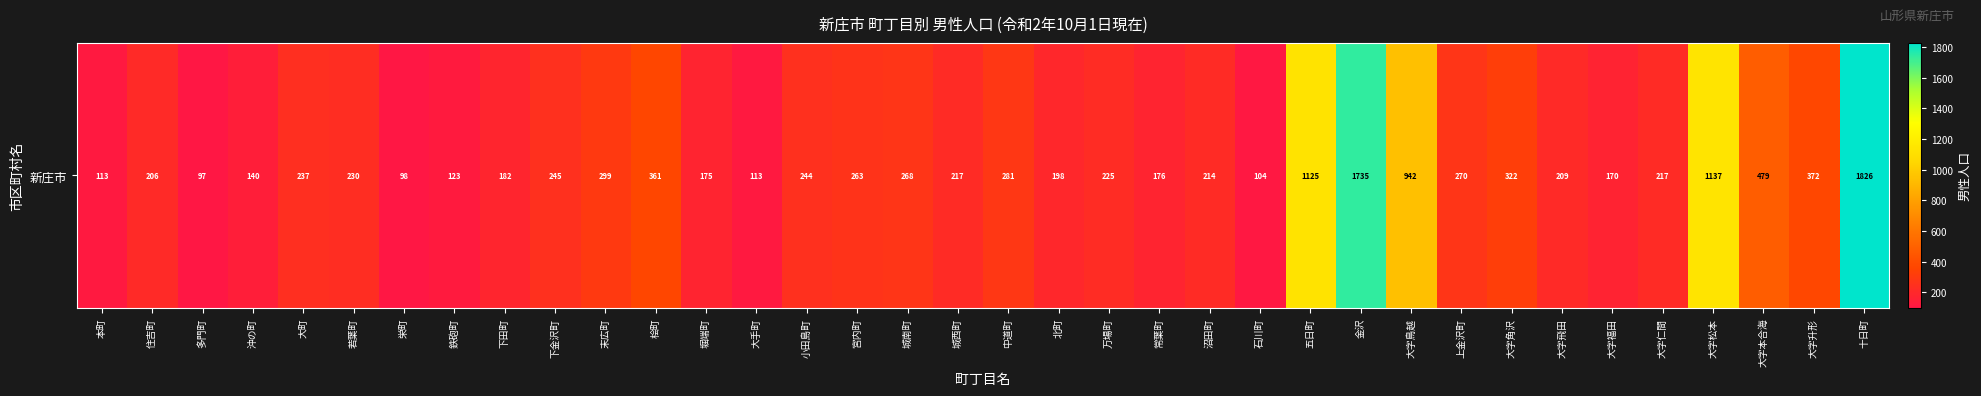

What is the maximum value shown in the chart?

1826